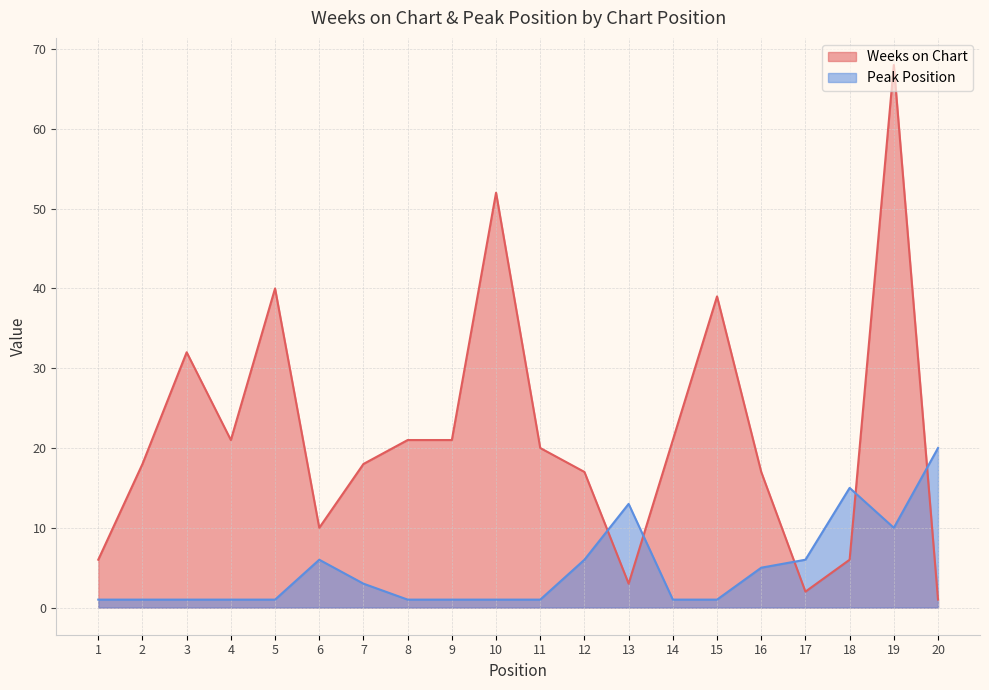

Does the chart have visible grid lines?

Yes